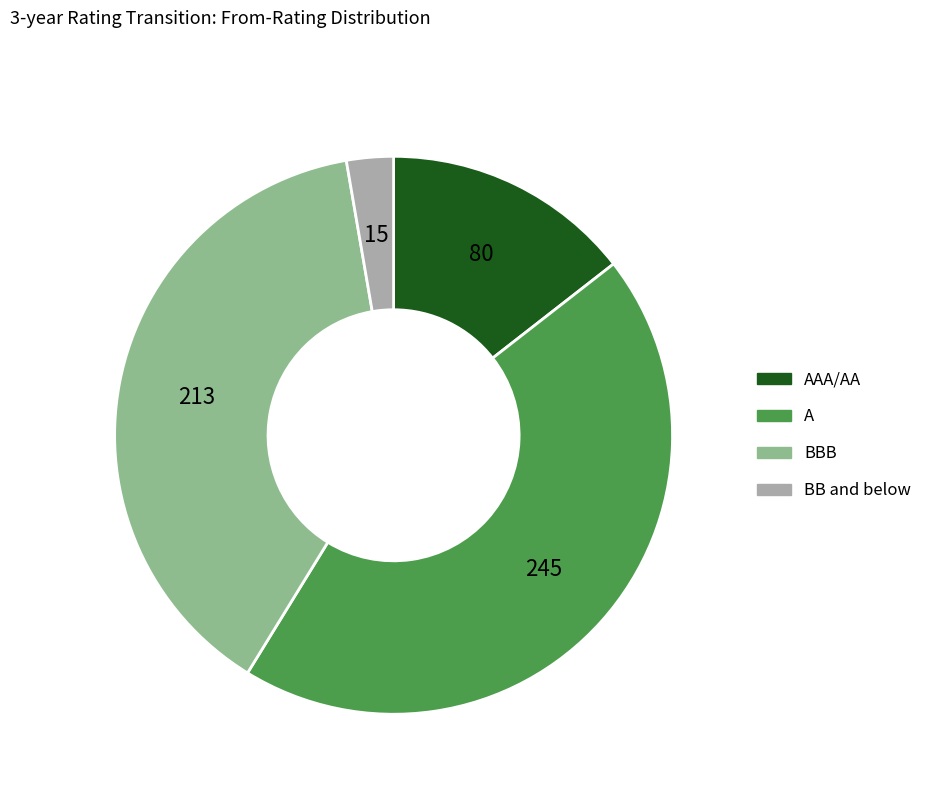

Is there a majority slice in this chart?

No